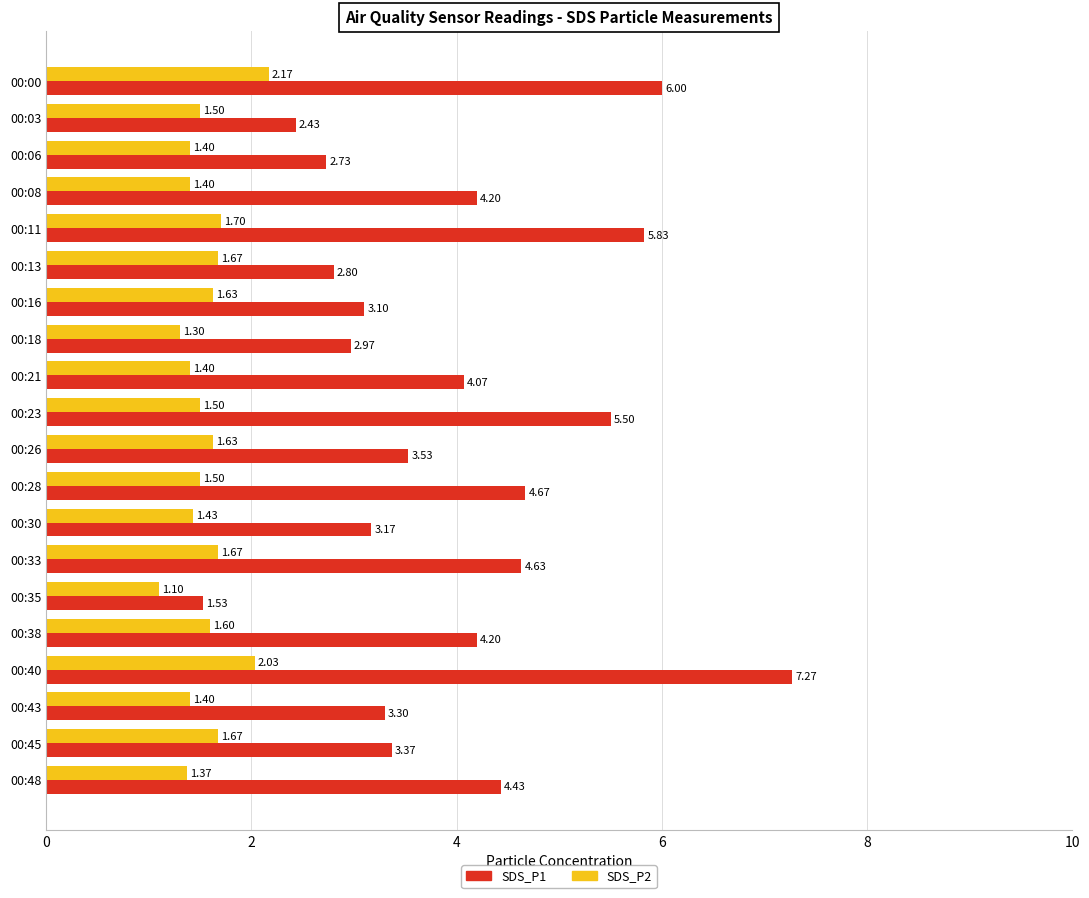

How many values in the SDS_P1 series are below 4?

10